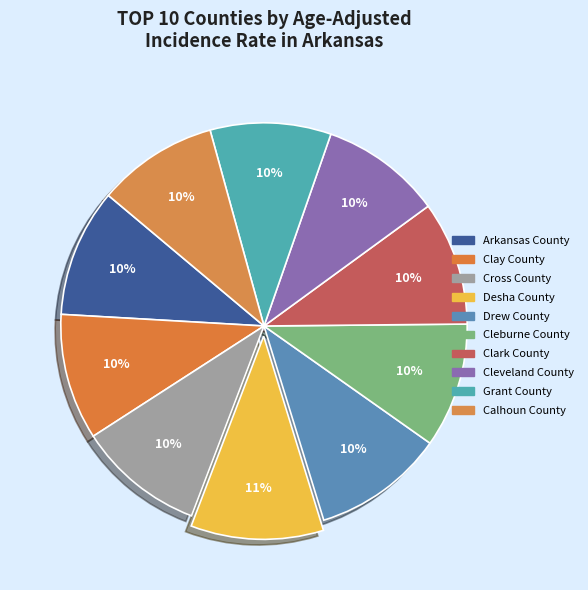

What is the total percentage of Drew County and Cross County?

20.5%